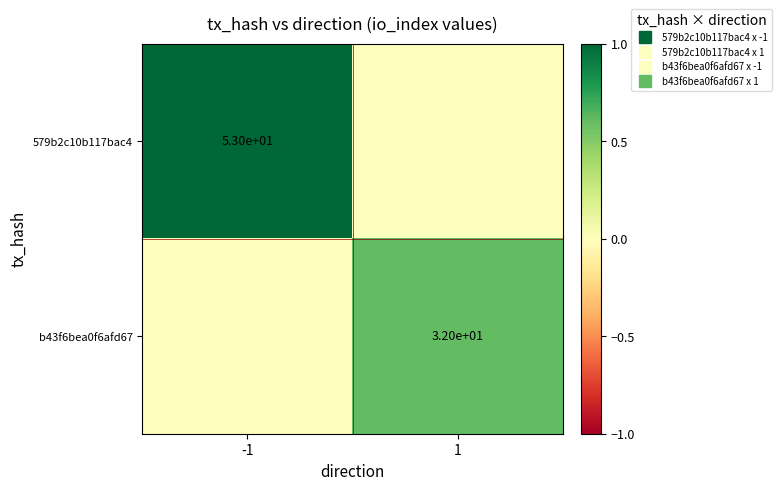

How many data points does each series have?

2